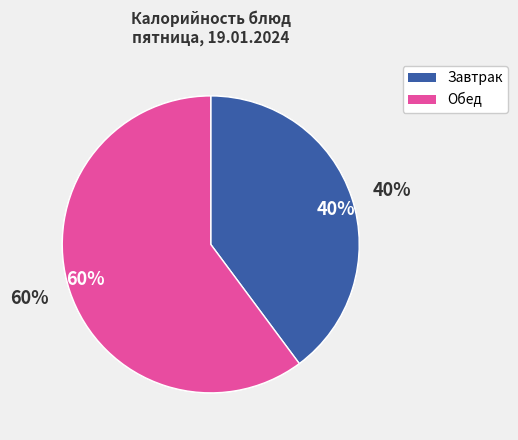

Is it true that Рассольник is 8% of the pie?

True